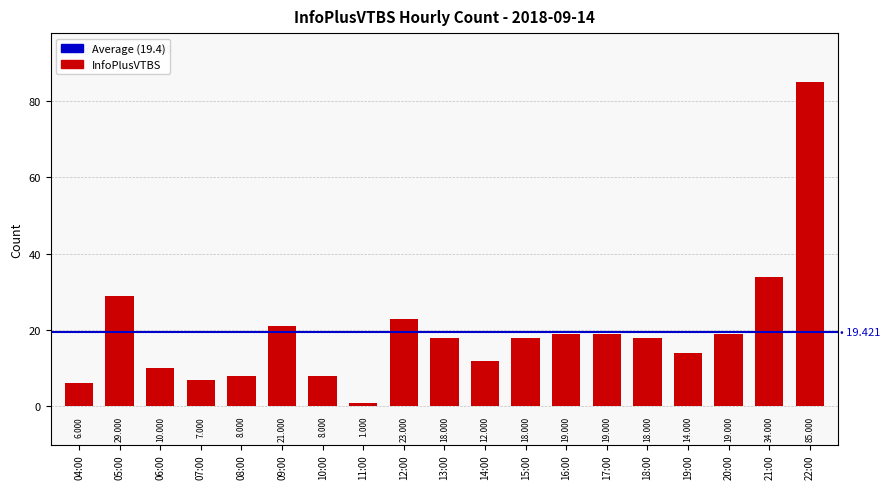

List the labels in order of value, smallest first.

11:00, 04:00, 07:00, 08:00, 10:00, 06:00, 14:00, 19:00, 13:00, 15:00, 18:00, 16:00, 17:00, 20:00, 09:00, 12:00, 05:00, 21:00, 22:00